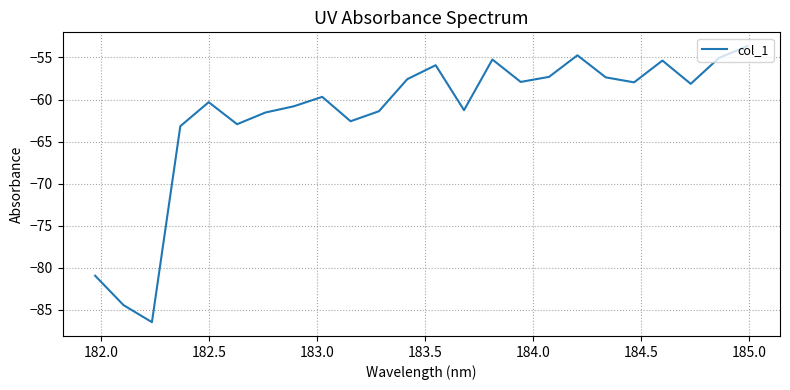

What is the difference between the maximum and minimum values?

32.8